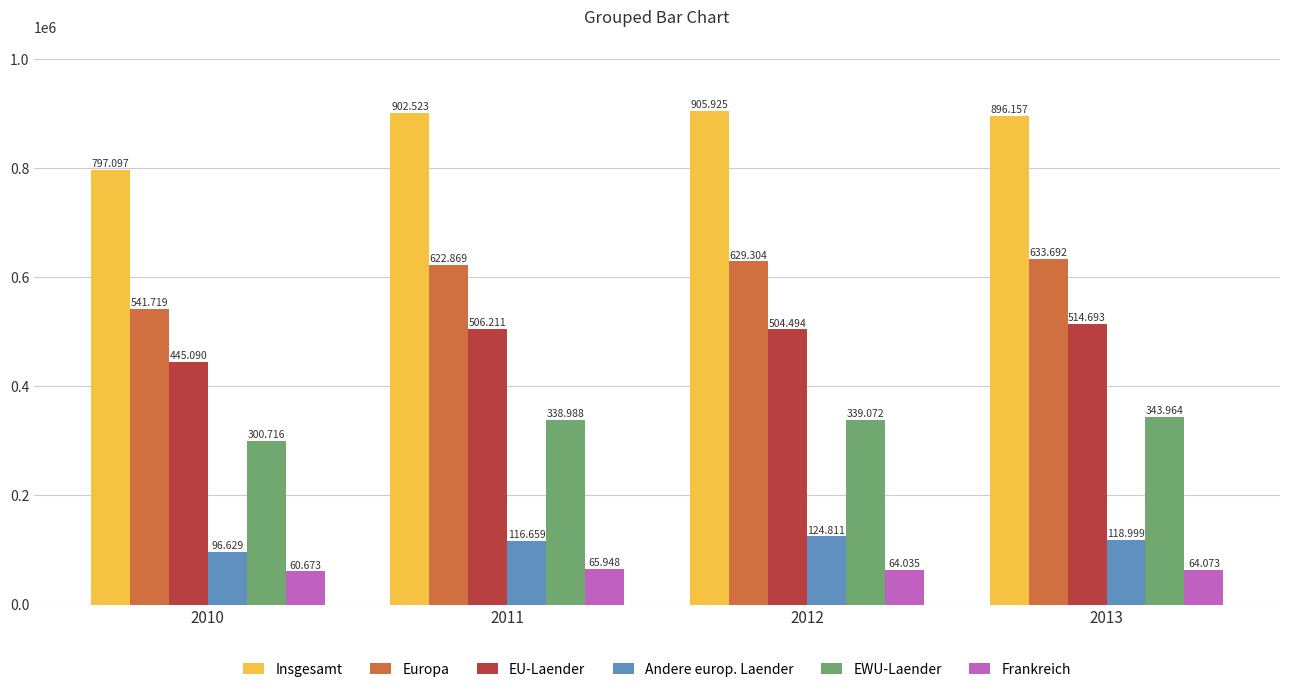

Where does the Europa series first go above 629304?

2013